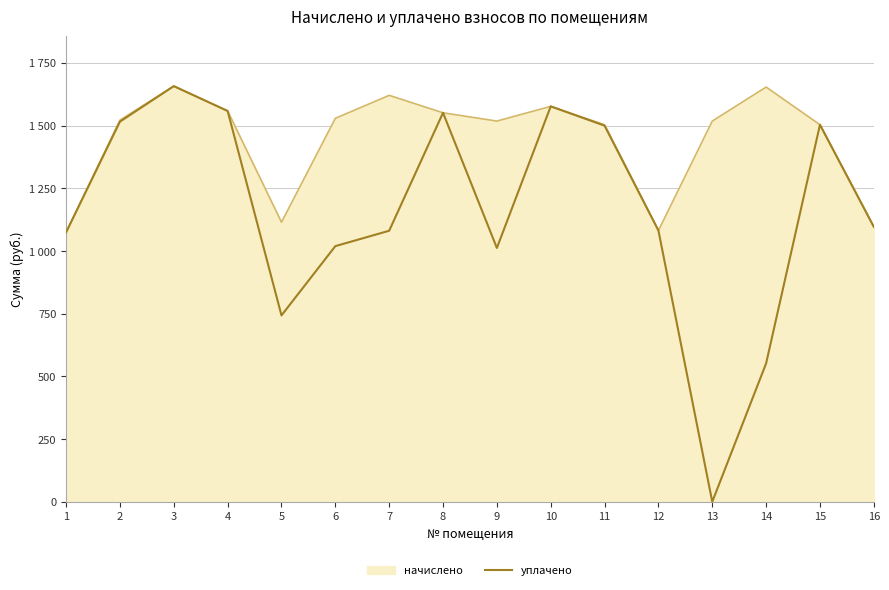

Where is the first local maximum?

3